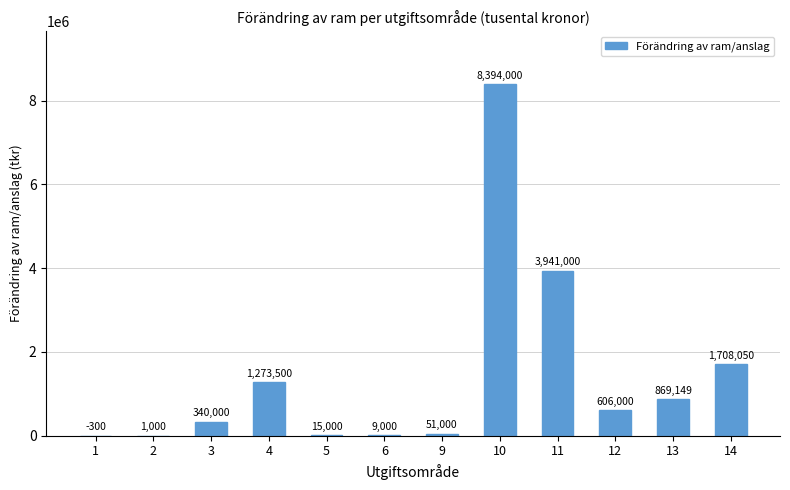

Count the number of data series in this chart.

1